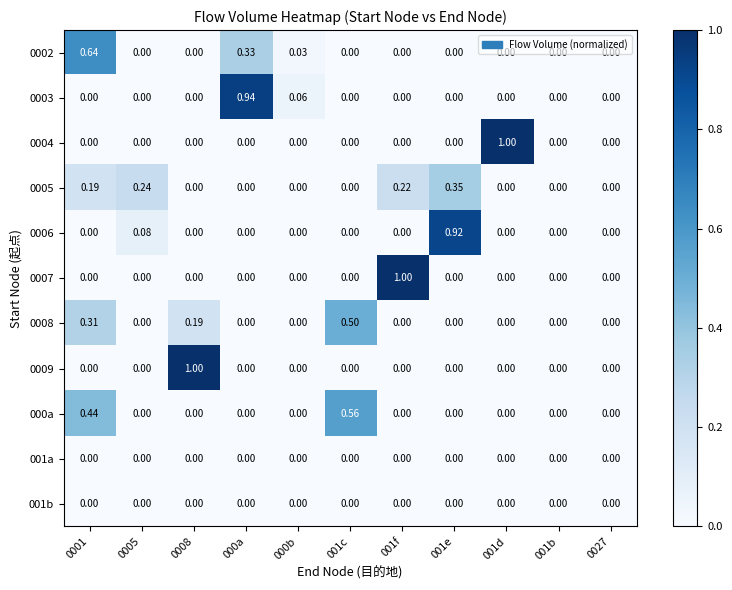

Reading left to right, extract all data points from this chart.

0002: 0001=0.6	0005=0.0	0008=0.0	000a=0.3	000b=0.0	001c=0.0	001f=0.0	001e=0.0	001d=0.0	001b=0.0	0027=0.0
0003: 0001=0.0	0005=0.0	0008=0.0	000a=0.9	000b=0.1	001c=0.0	001f=0.0	001e=0.0	001d=0.0	001b=0.0	0027=0.0
0004: 0001=0.0	0005=0.0	0008=0.0	000a=0.0	000b=0.0	001c=0.0	001f=0.0	001e=0.0	001d=1.0	001b=0.0	0027=0.0
0005: 0001=0.2	0005=0.2	0008=0.0	000a=0.0	000b=0.0	001c=0.0	001f=0.2	001e=0.3	001d=0.0	001b=0.0	0027=0.0
0006: 0001=0.0	0005=0.1	0008=0.0	000a=0.0	000b=0.0	001c=0.0	001f=0.0	001e=0.9	001d=0.0	001b=0.0	0027=0.0
0007: 0001=0.0	0005=0.0	0008=0.0	000a=0.0	000b=0.0	001c=0.0	001f=1.0	001e=0.0	001d=0.0	001b=0.0	0027=0.0
0008: 0001=0.3	0005=0.0	0008=0.2	000a=0.0	000b=0.0	001c=0.5	001f=0.0	001e=0.0	001d=0.0	001b=0.0	0027=0.0
0009: 0001=0.0	0005=0.0	0008=1.0	000a=0.0	000b=0.0	001c=0.0	001f=0.0	001e=0.0	001d=0.0	001b=0.0	0027=0.0
000a: 0001=0.4	0005=0.0	0008=0.0	000a=0.0	000b=0.0	001c=0.6	001f=0.0	001e=0.0	001d=0.0	001b=0.0	0027=0.0
001a: 0001=0.0	0005=0.0	0008=0.0	000a=0.0	000b=0.0	001c=0.0	001f=0.0	001e=0.0	001d=0.0	001b=0.0	0027=0.0
001b: 0001=0.0	0005=0.0	0008=0.0	000a=0.0	000b=0.0	001c=0.0	001f=0.0	001e=0.0	001d=0.0	001b=0.0	0027=0.0